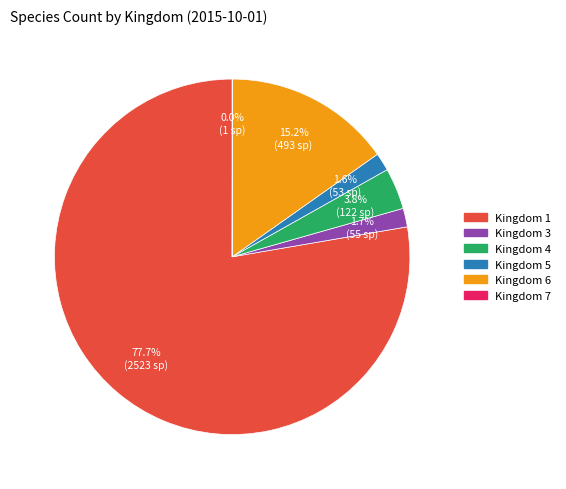

Does any single category account for the majority?

Yes